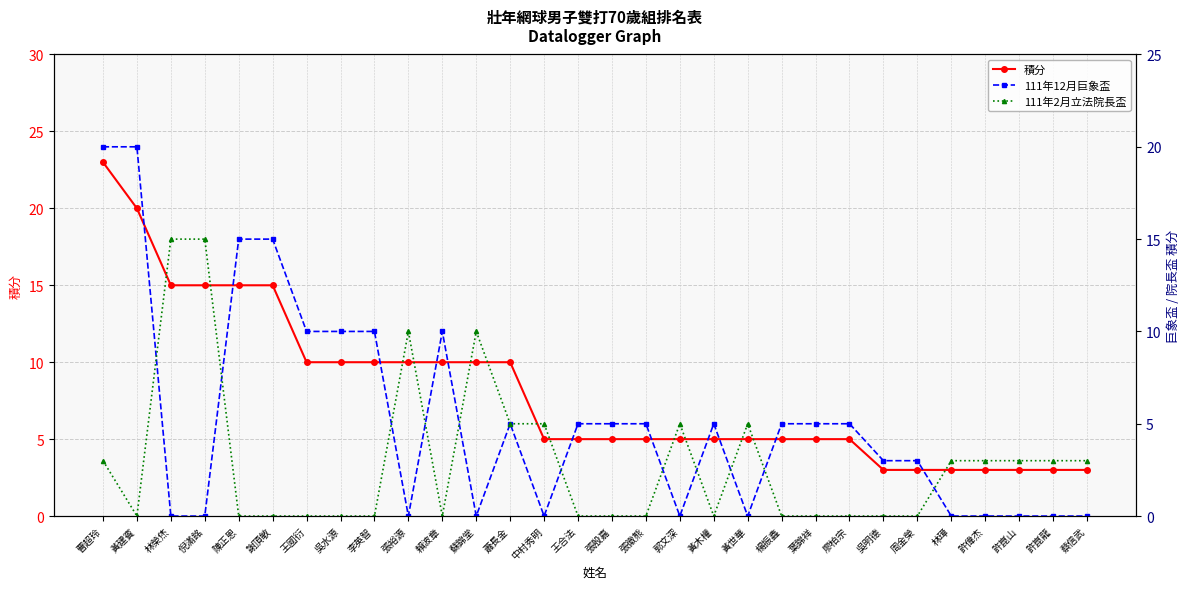

What is the sum of all 111年12月巨象盃 values?

156